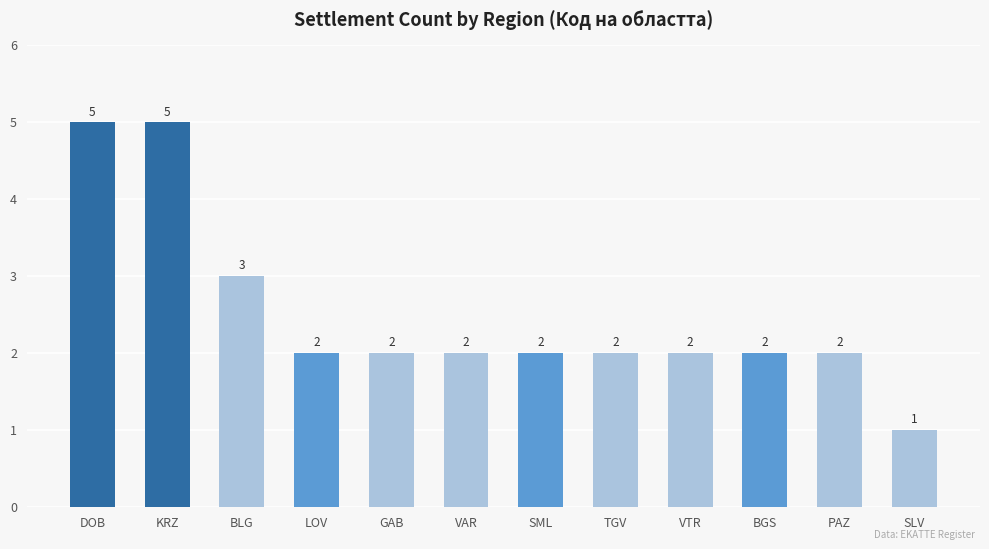

What is the label of the 6th bar from the left?

VAR